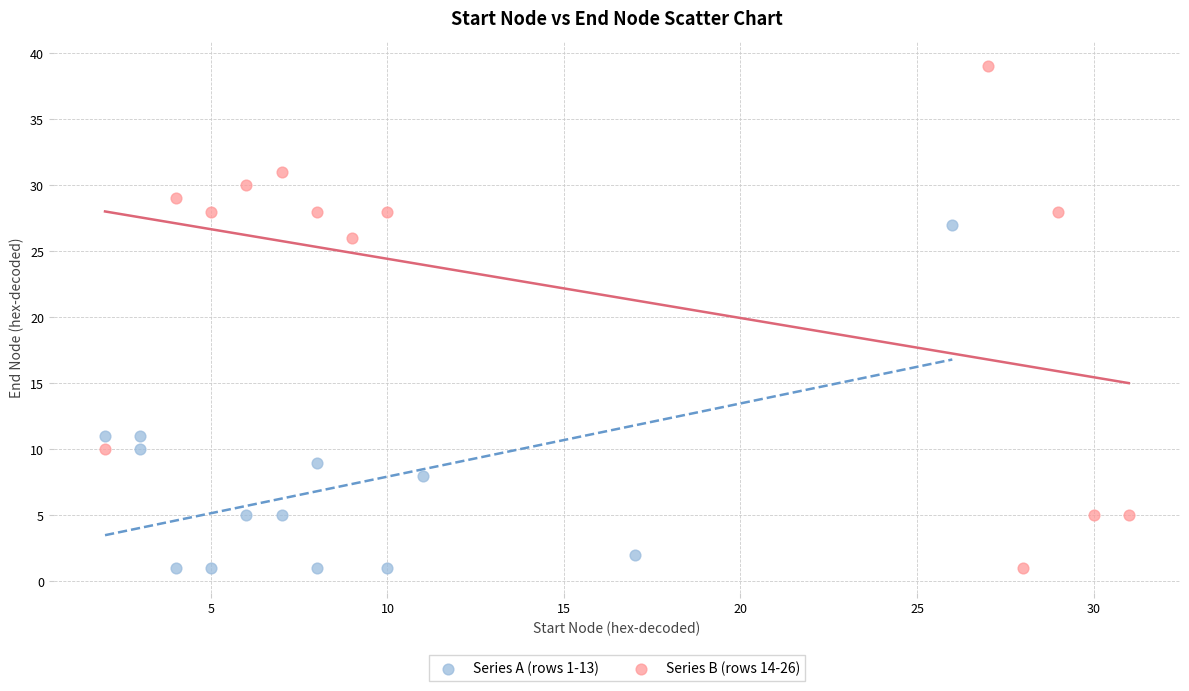

Which series has the widest spread of Y values?

Series B (rows 14-26)